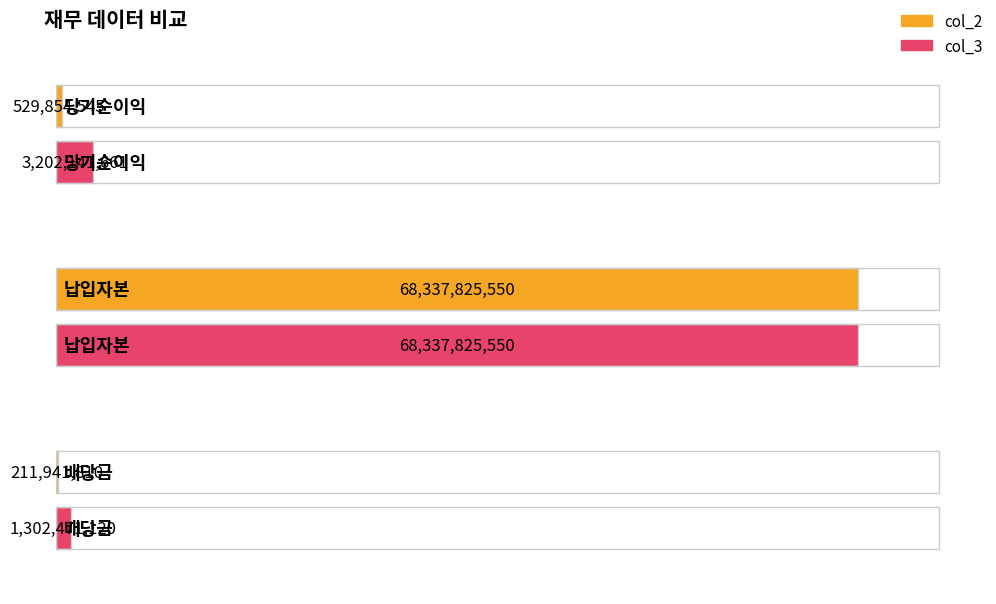

Which series changed the most between 당기순이익 and 배당금?

col_3